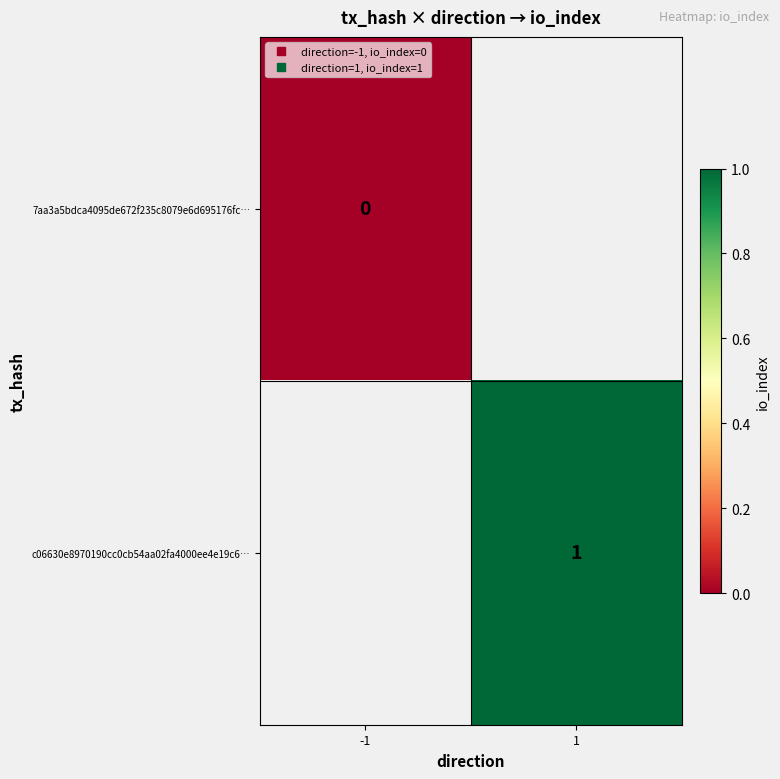

How many series are shown in this chart?

2